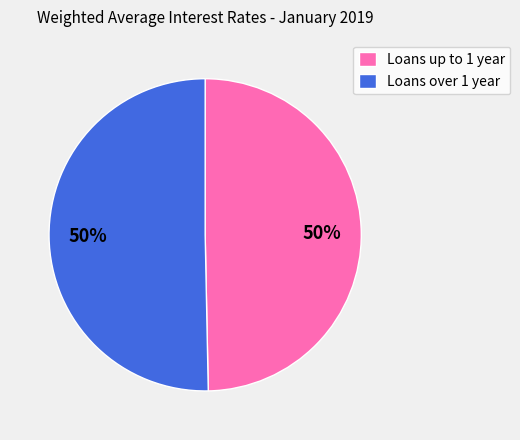

To the nearest percent, what is the average slice percentage?

50%